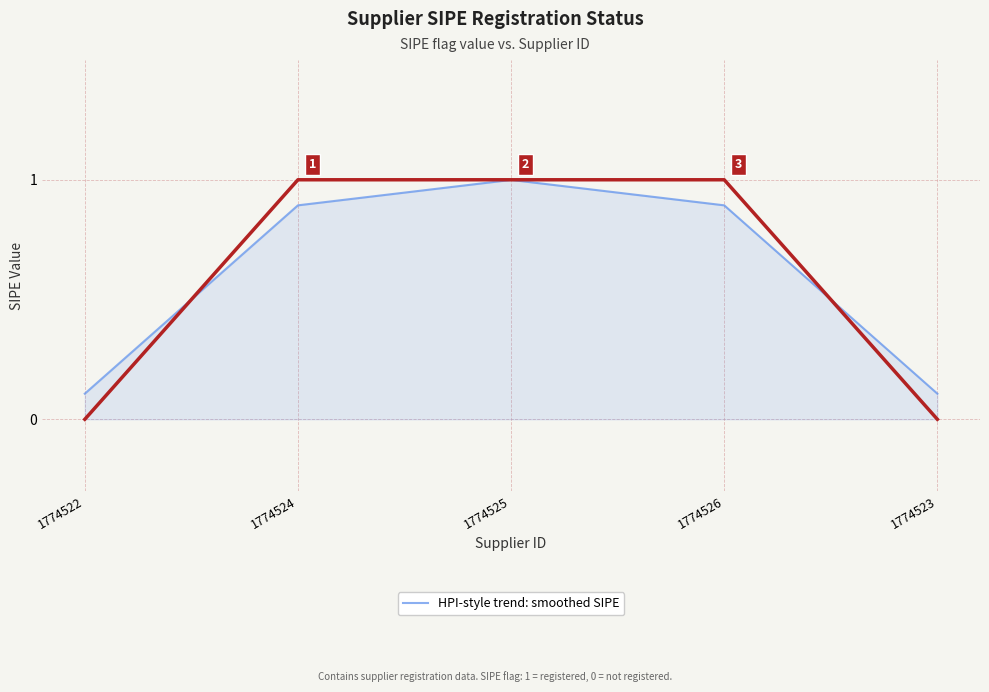

True or false: there are more than 0 points higher than both neighbors.

True